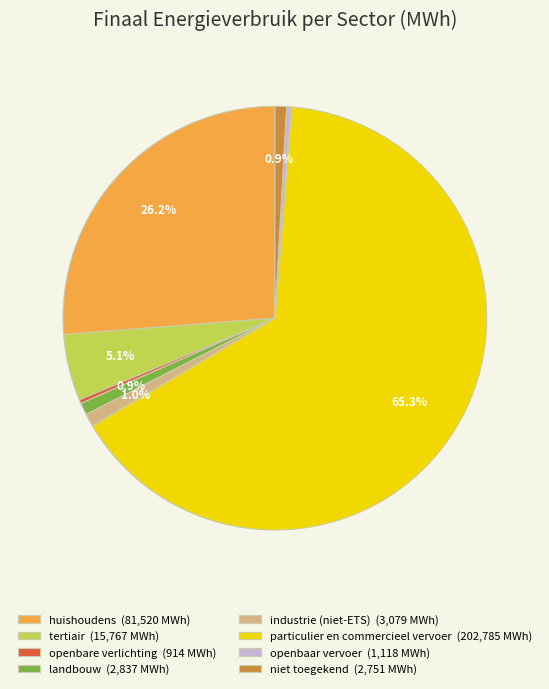

Approximately how many times larger is the value at landbouw compared to niet toegekend?

1.0